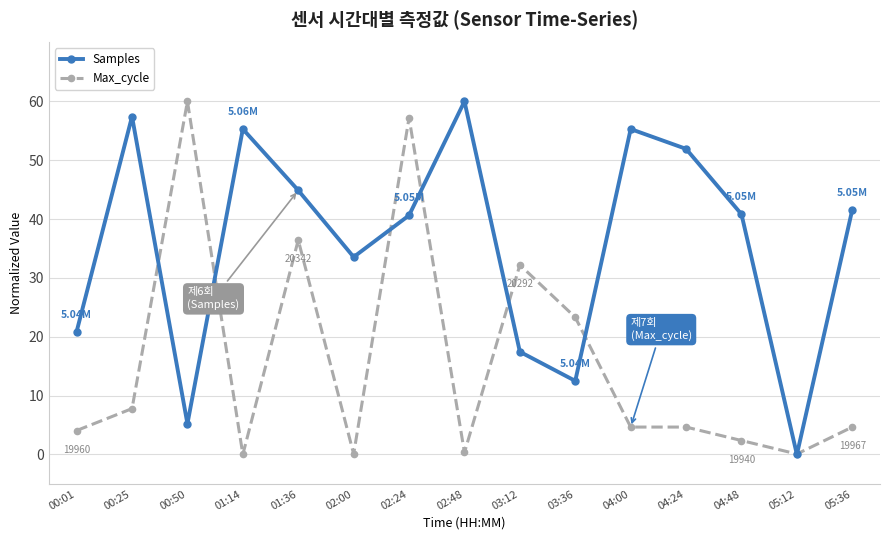

What is the difference between the highest and lowest values at 00:25?

49.6